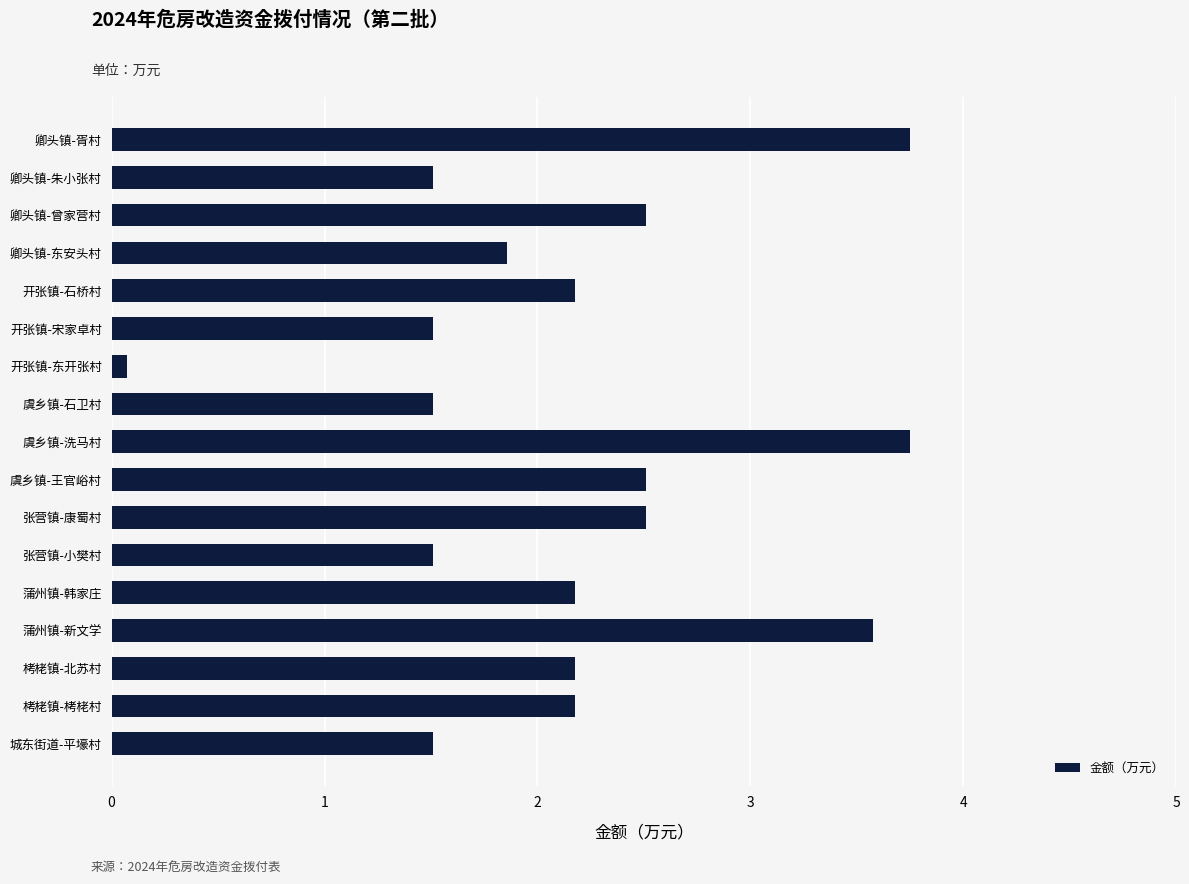

Which category has the lowest value across all series?

开张镇-东开张村